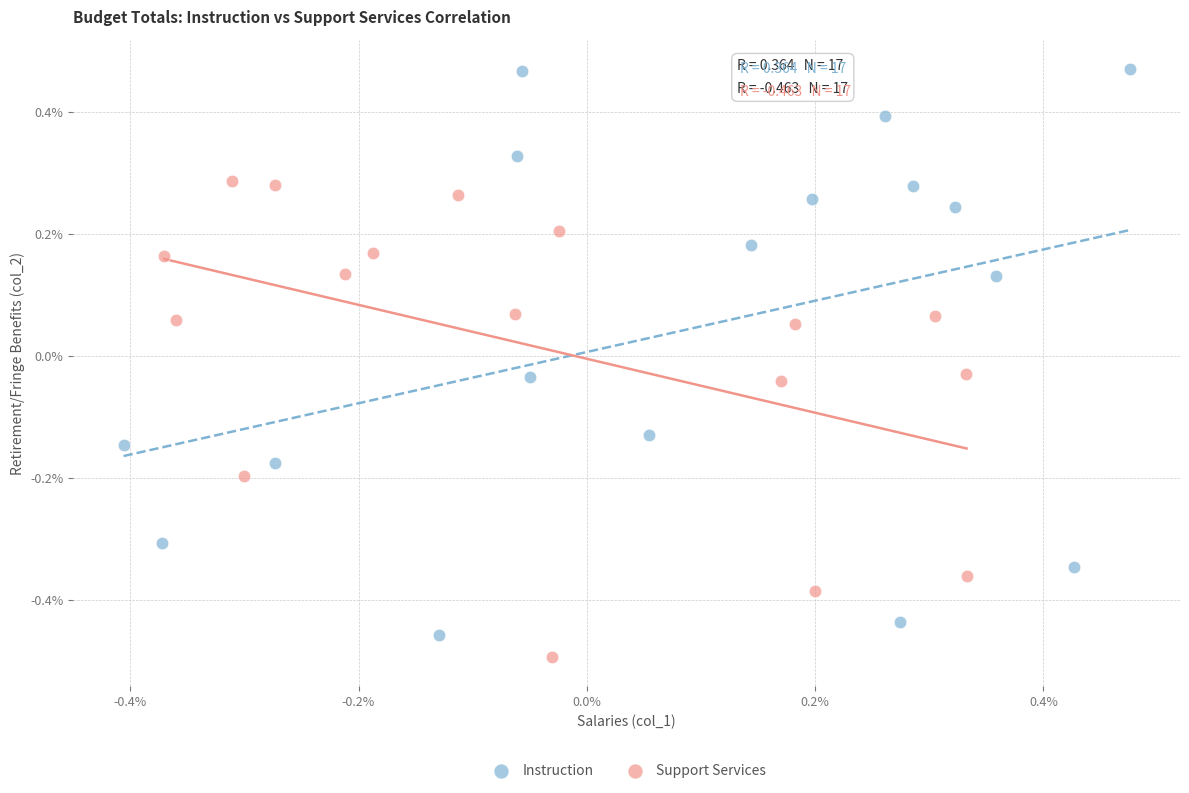

Which series has the largest Y range (max minus min)?

Instruction